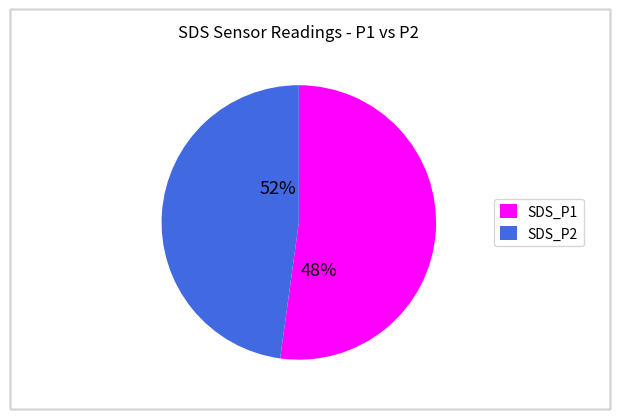

How many segments does this pie chart have?

2